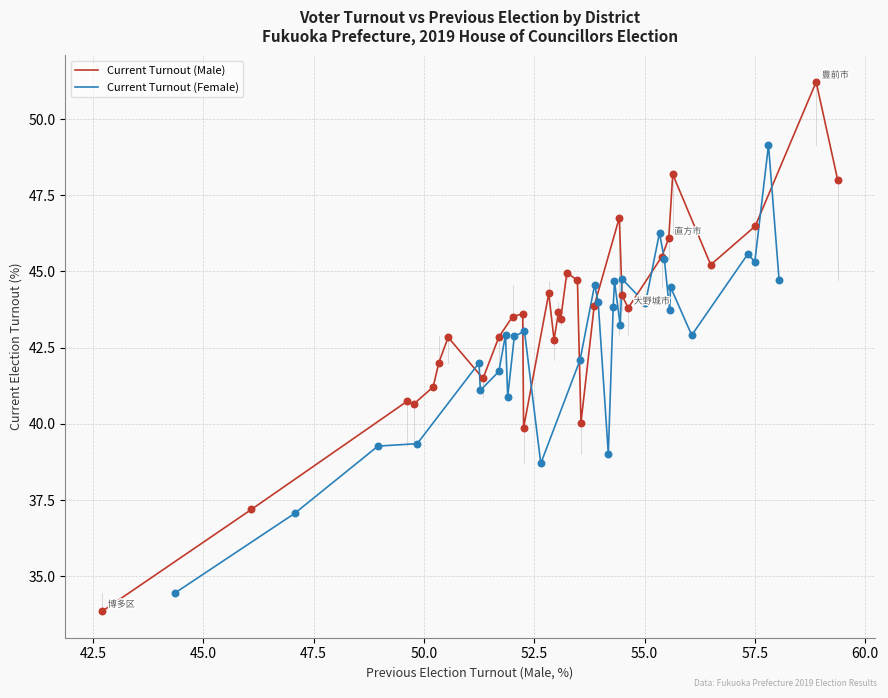

Which series contains the highest Y value?

Current Turnout (Male)